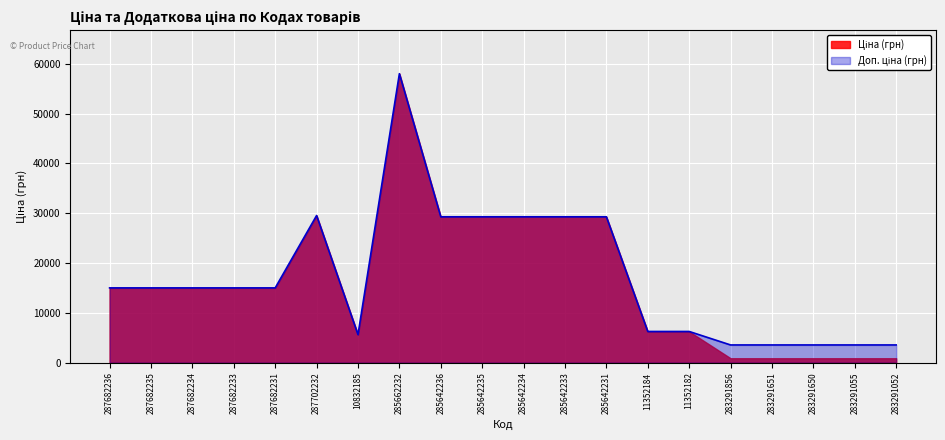

Reading left to right, extract all data points from this chart.

15019.2	15019.2	15019.2	15019.2	15019.2	29548.9	5636.0	58037.0	29294.9	29294.9	29294.9	29294.9	29294.9	6266.7	6266.7	3559.7	3559.7	3559.7	3559.7	3559.7